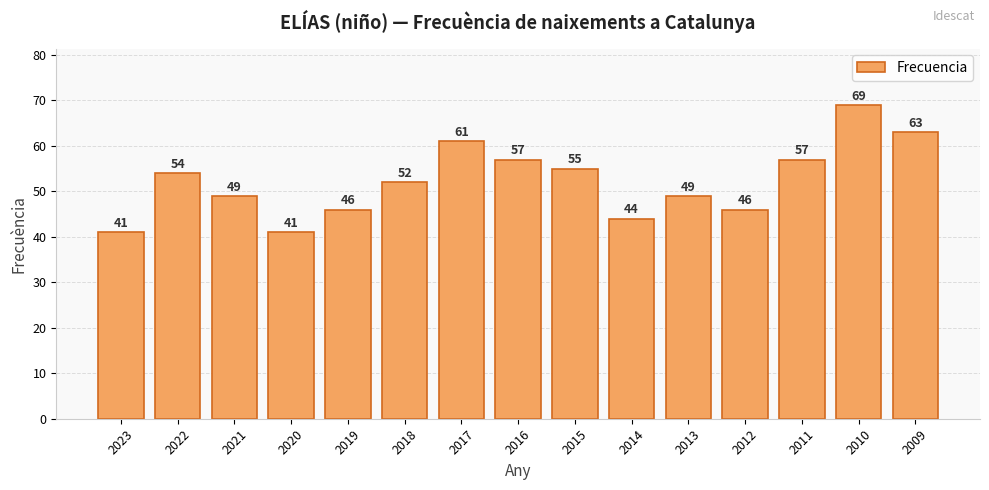

Is it true that the value at 2012 is 46?

True